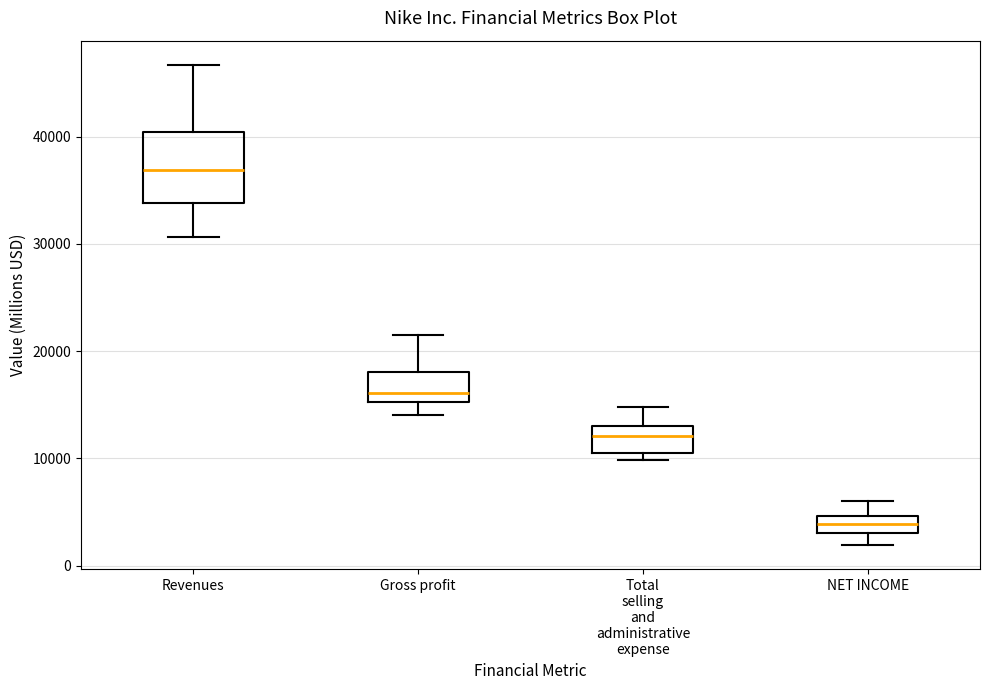

Reading left to right, read every box against the y-axis: the position of its median line, the range the box covers, and the ends of its whiskers. The values are not printed on the chart, so give them approximately, as read against the axis.

Revenues: median 37000, box 34000 to 40000, whiskers 31000 to 47000
Gross profit: median 16000, box 15000 to 18000, whiskers 14000 to 21000
Total selling and administrative expense: median 12000, box 11000 to 13000, whiskers 10000 to 15000
NET INCOME: median 4000, box 3000 to 5000, whiskers 2000 to 6000